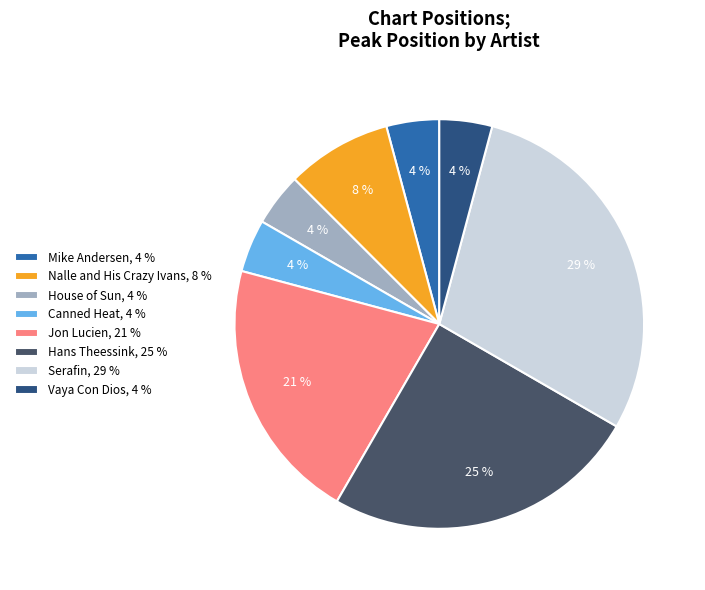

Count the number of slices in the pie.

8